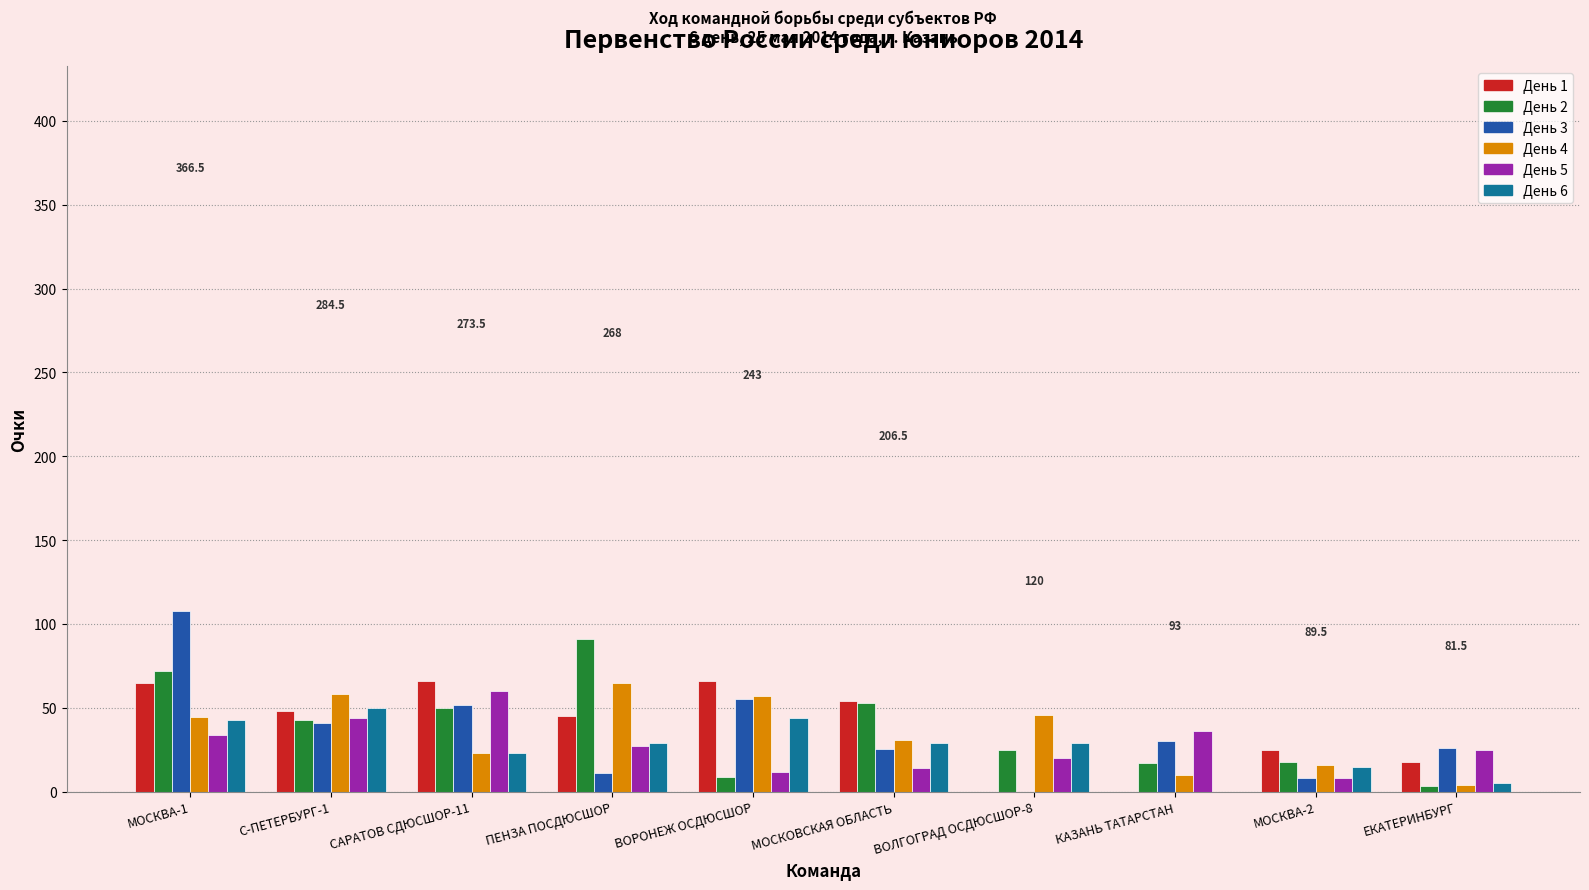

The День 6 series shows 5.0 at ЕКАТЕРИНБУРГ. True or false?

True